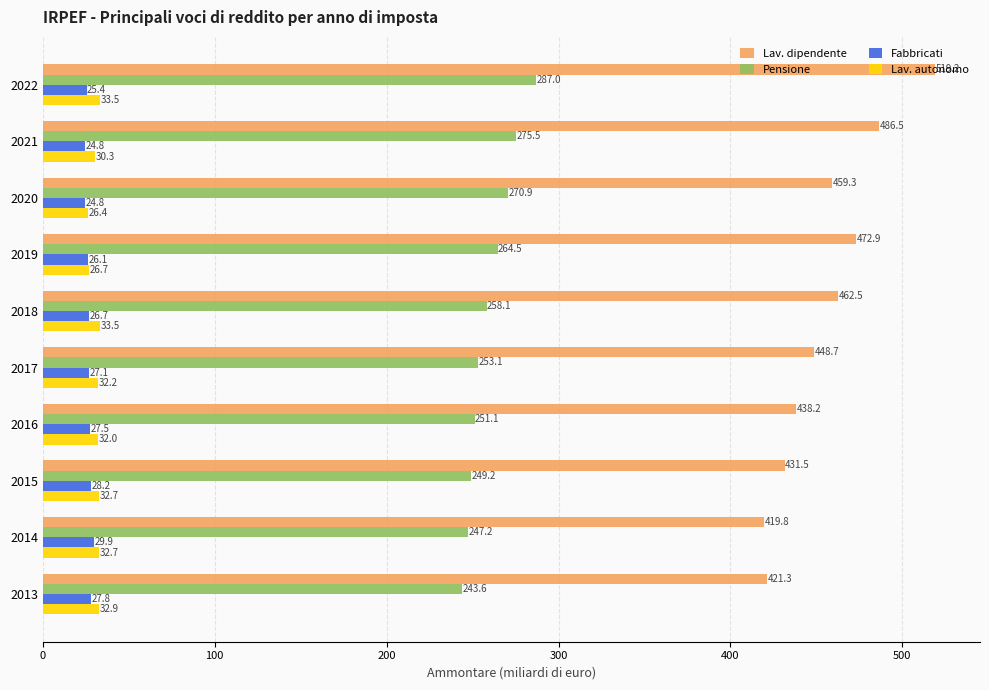

At which label is Lav. autonomo closest to 29?

2021